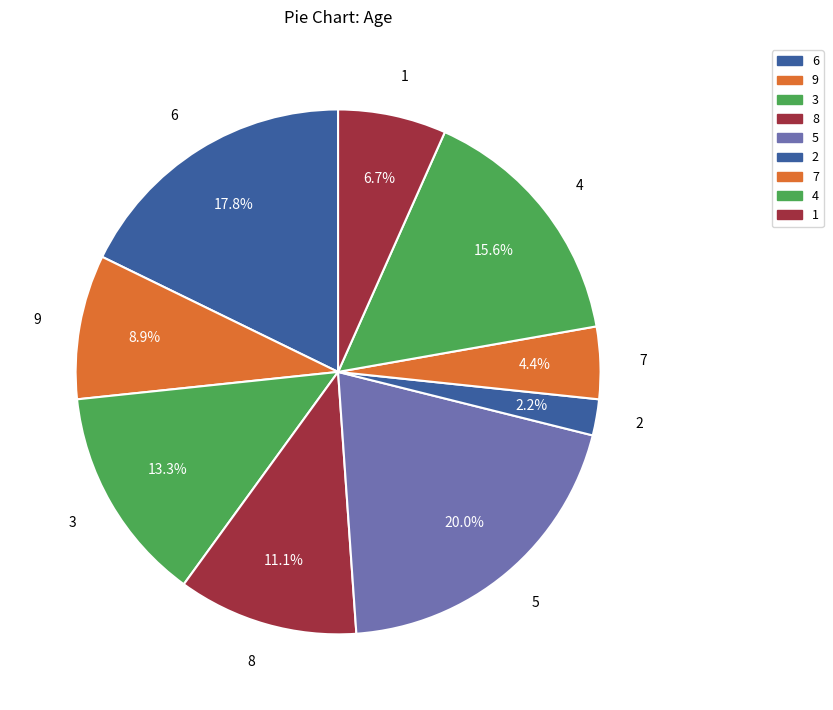

How much of the chart is everything except 4?

84.4%